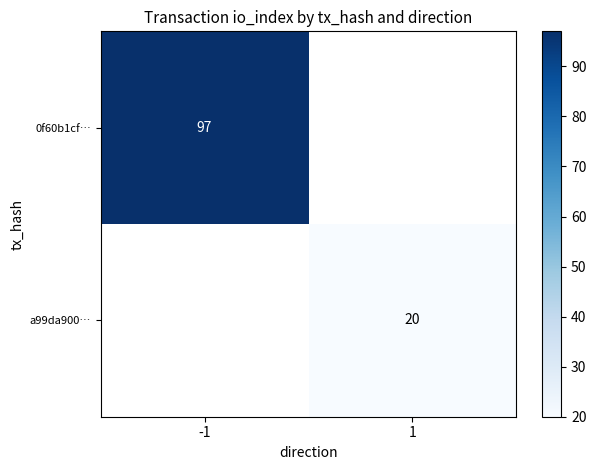

Is the value of a99da900… at 1 greater than the value of 0f60b1cf… at -1?

No